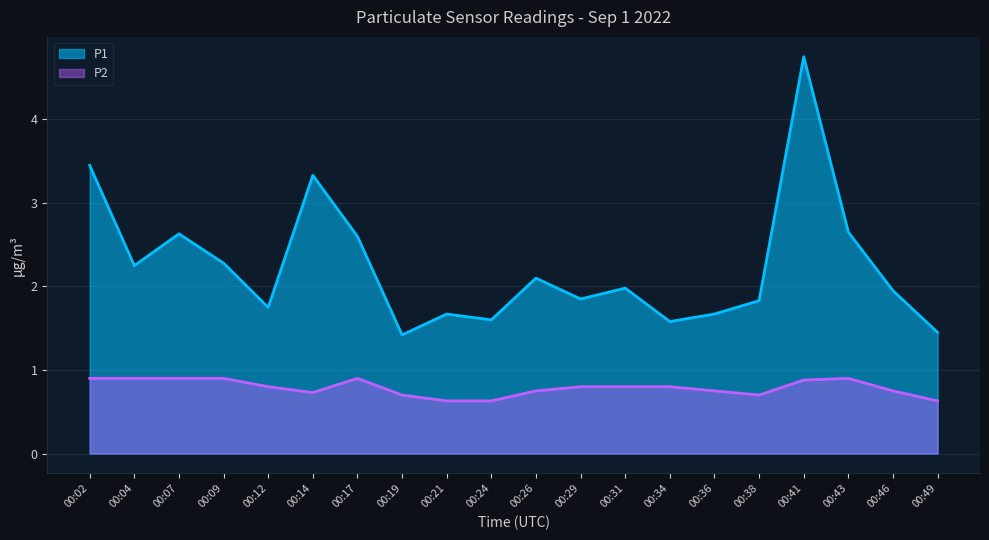

At which label does P2 reach its peak?

00:02